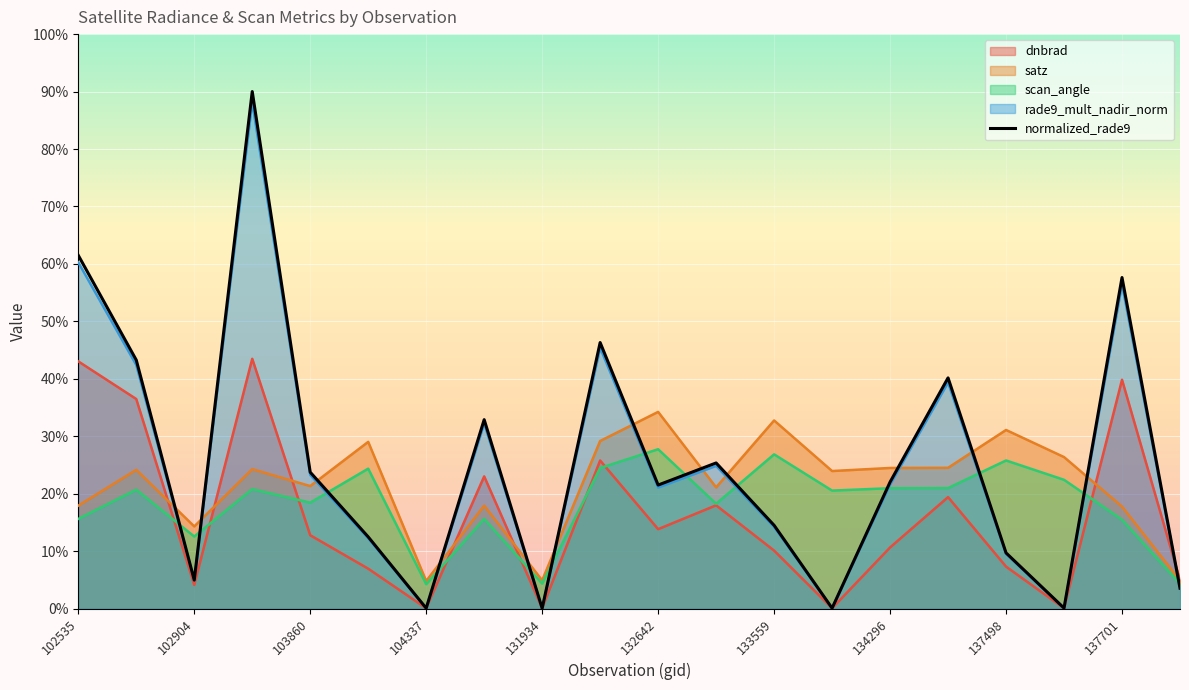

What are all the series names shown in the legend?

dnbrad, satz, scan_angle, rade9_mult_nadir_norm, normalized_rade9